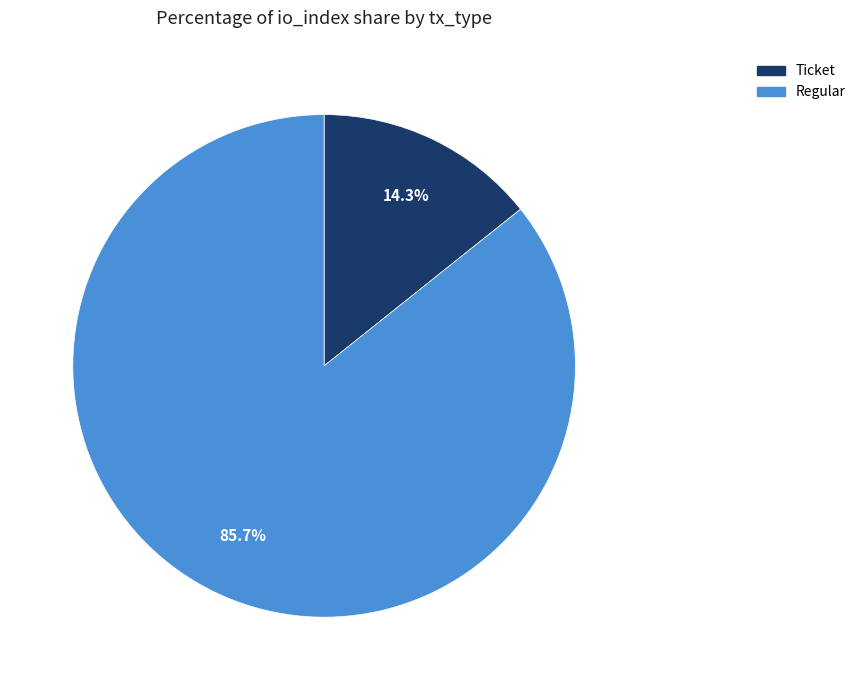

Does any single category account for the majority?

Yes